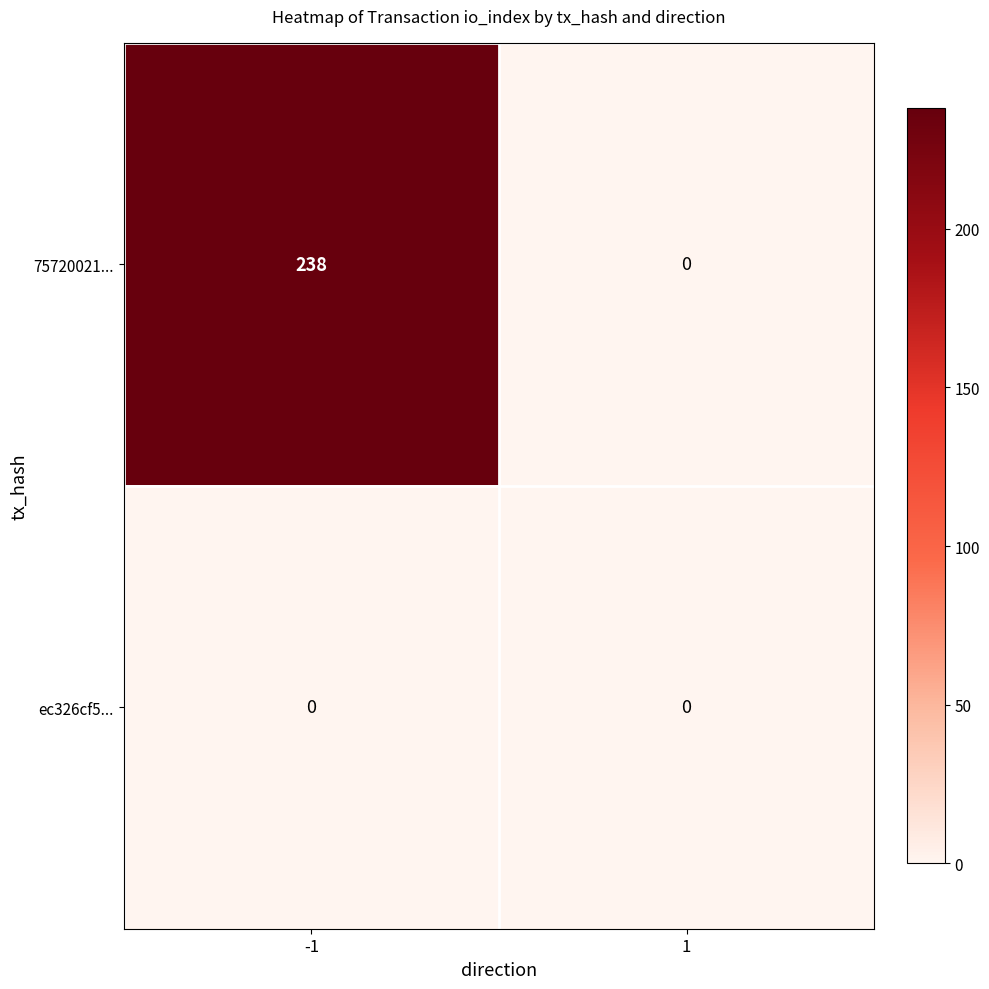

What is the spread (max minus min) of values at -1?

238